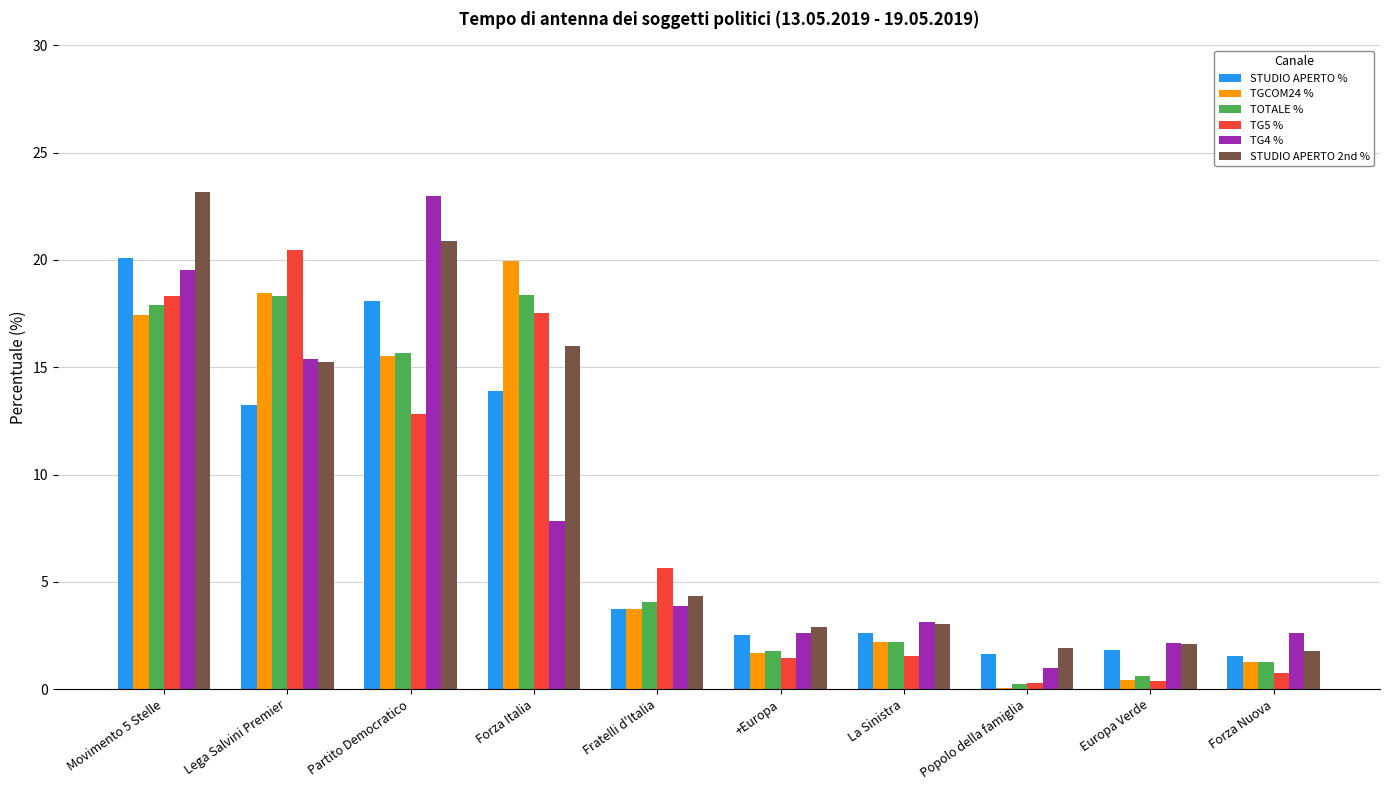

True or false: TG5 % has a value of 8.0 at Partito Democratico.

False